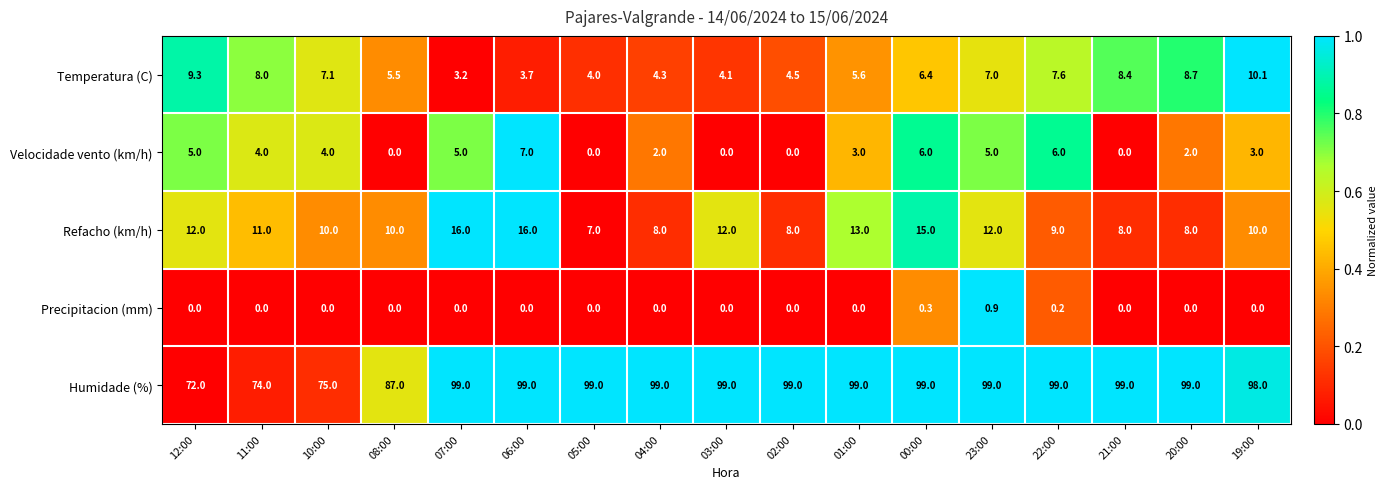

How many series are shown in this chart?

5